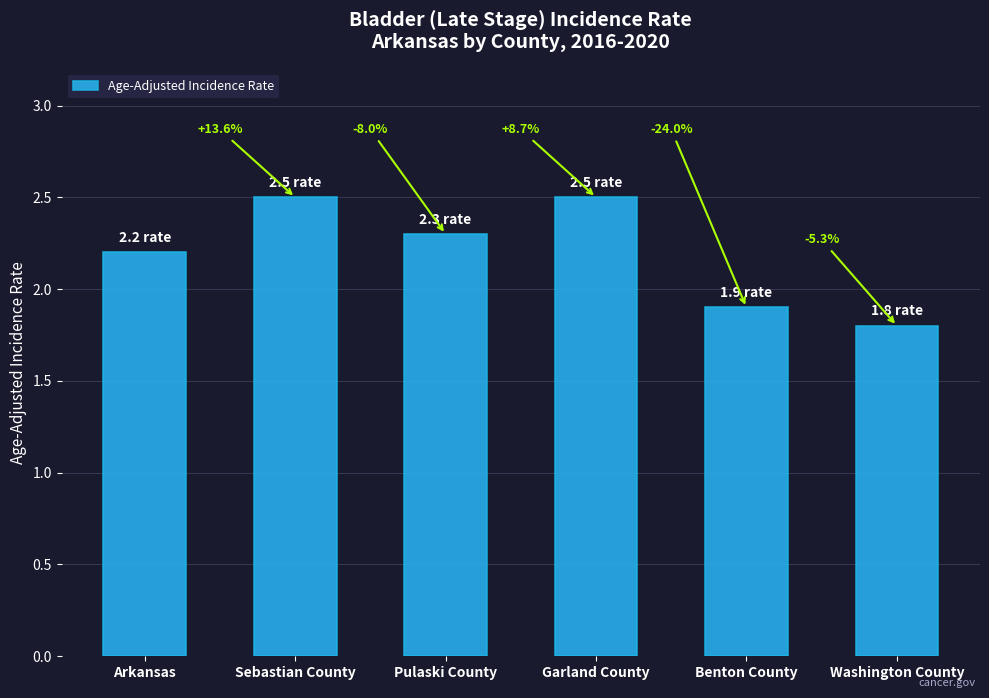

Are the bars horizontal?

No